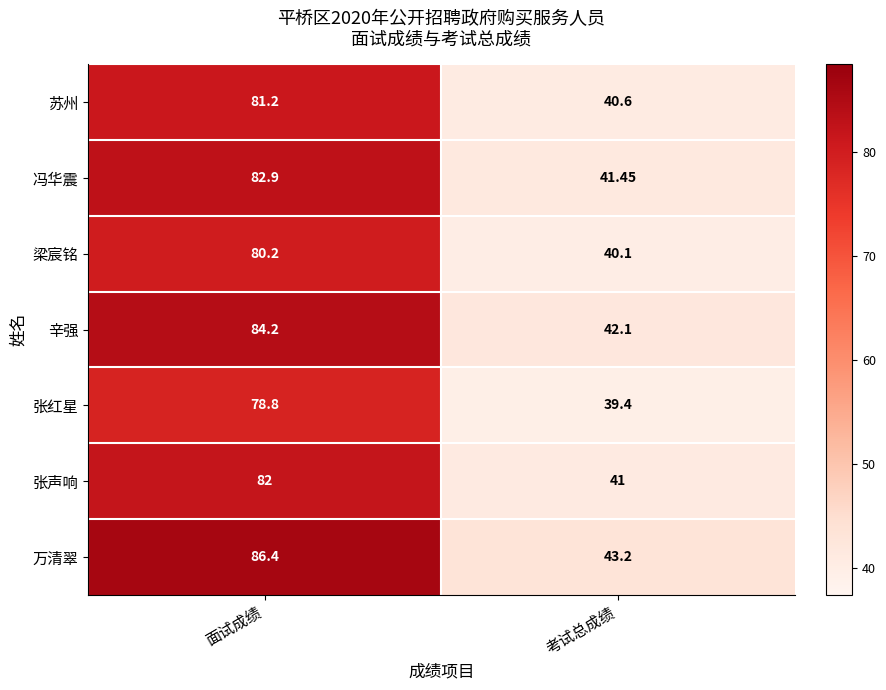

Where is 冯华震 nearest to the value 62?

考试总成绩